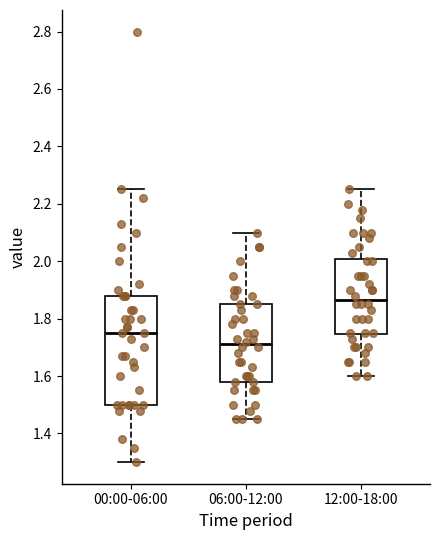

Which box's median line is the lowest?

06:00-12:00